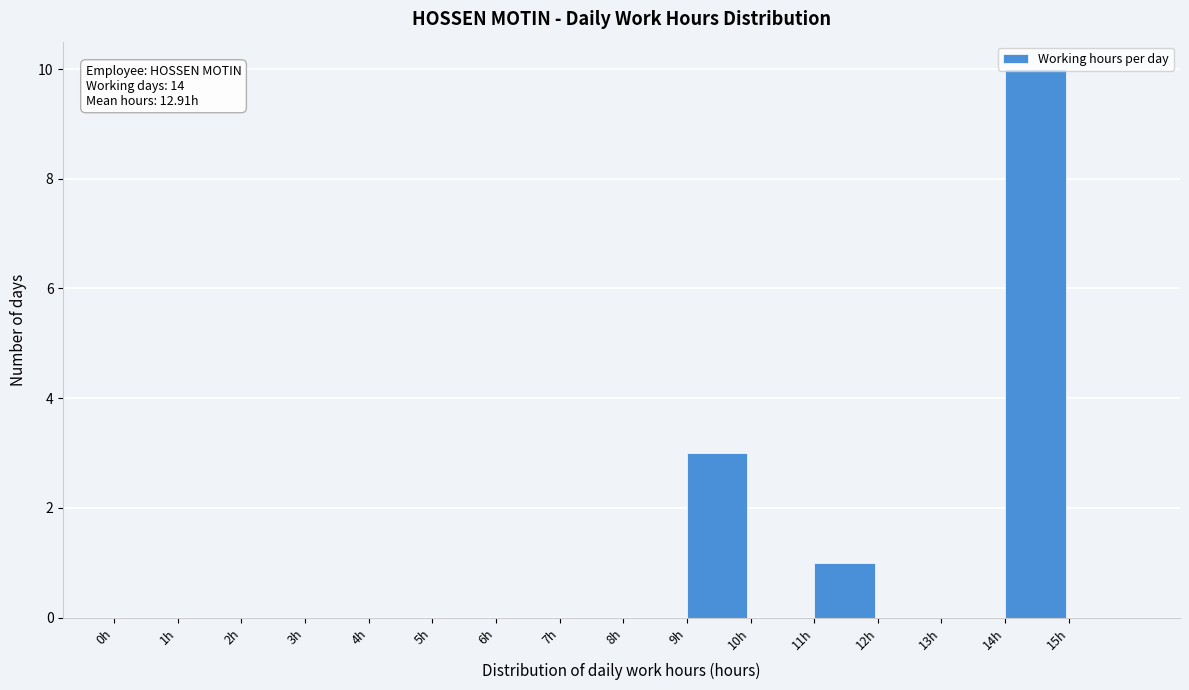

Over which range of the x-axis is the bar tallest?

14 to 15